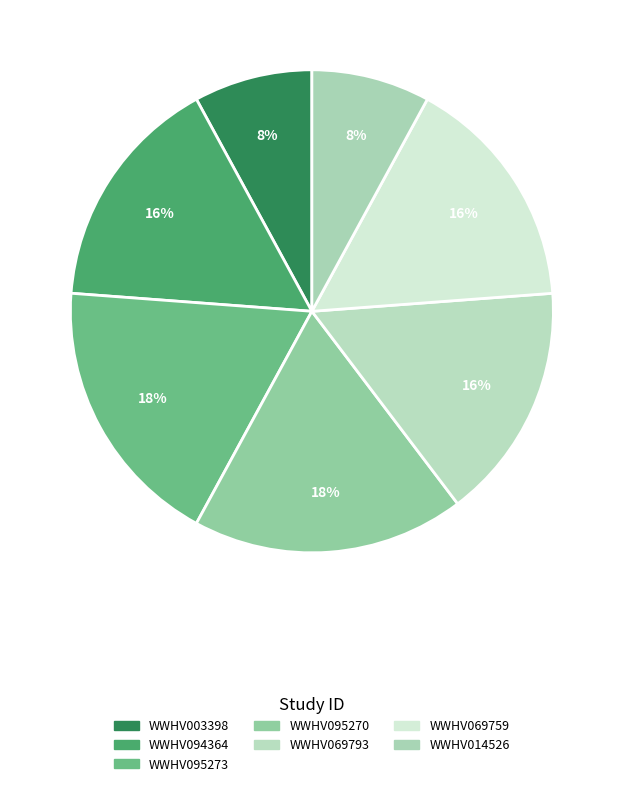

Is it true that WWHV069793 is 16% of the pie?

True